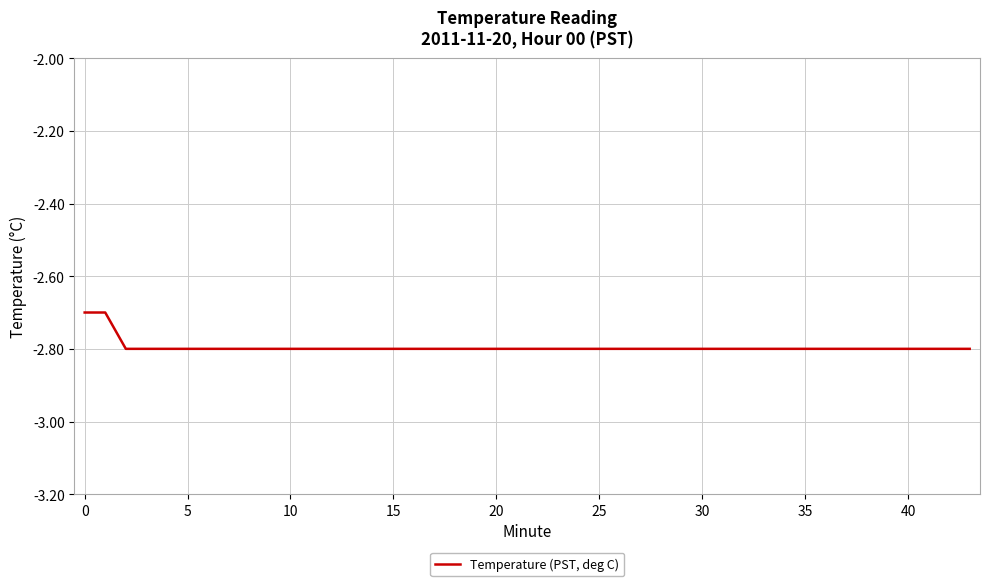

What is the minimum value shown in the chart?

-2.8